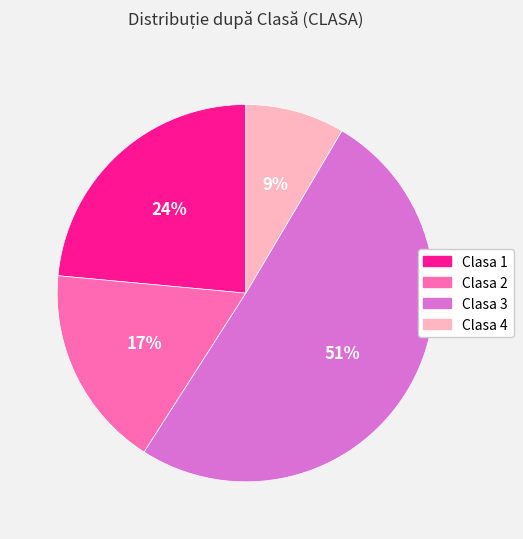

To the nearest percent, what is the average slice percentage?

25%